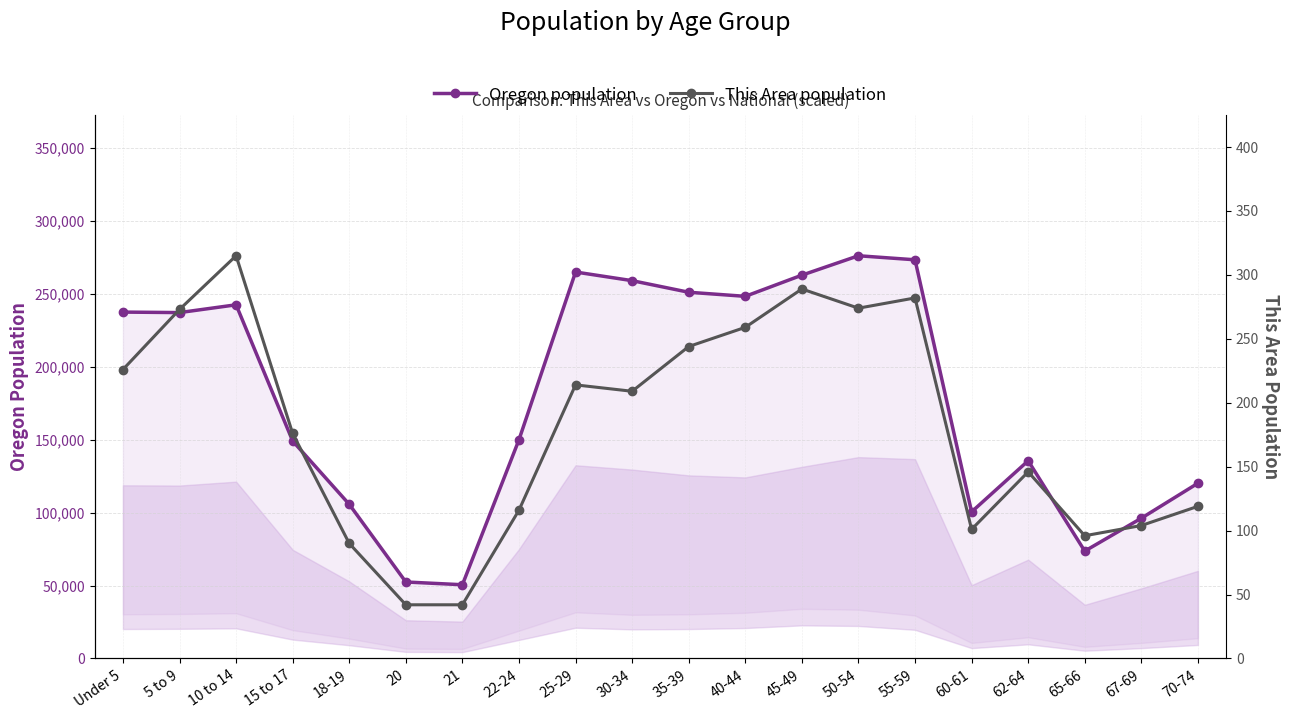

Between 30-34 and 40-44, which series saw the biggest shift?

Oregon population